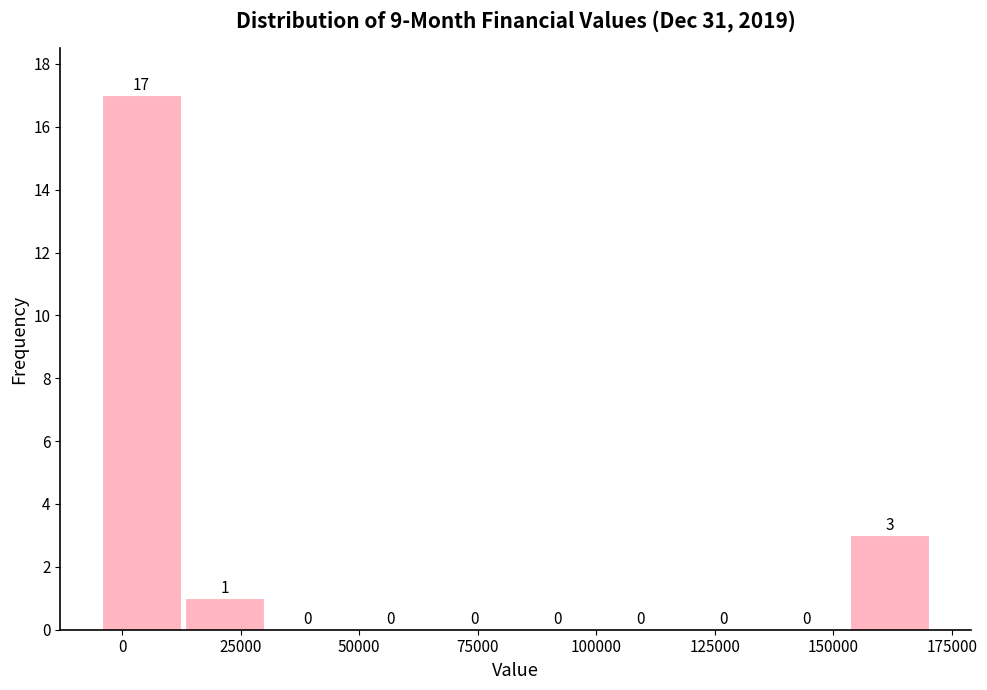

Around what value on the x-axis is the tallest bar? Give the approximate position of its centre, as read against the axis.

5000